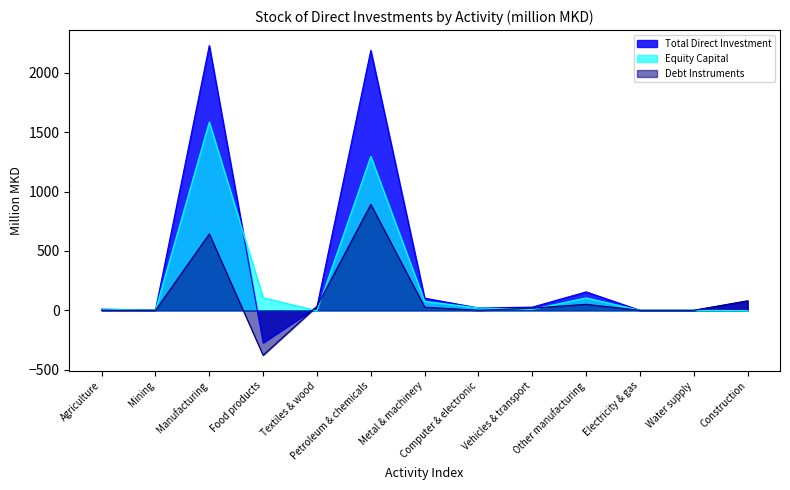

What is the label of the 2nd point from the right?

Water supply